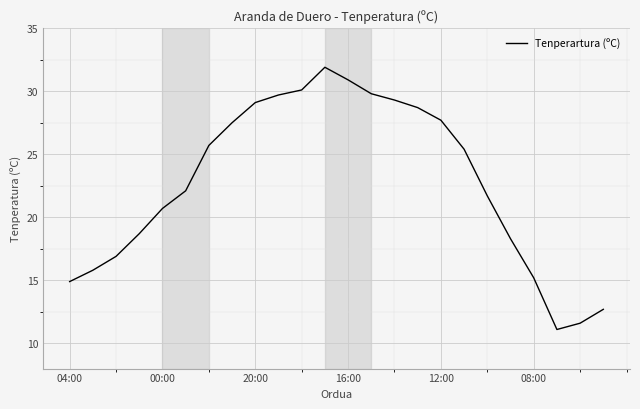

What is the average value?

22.7